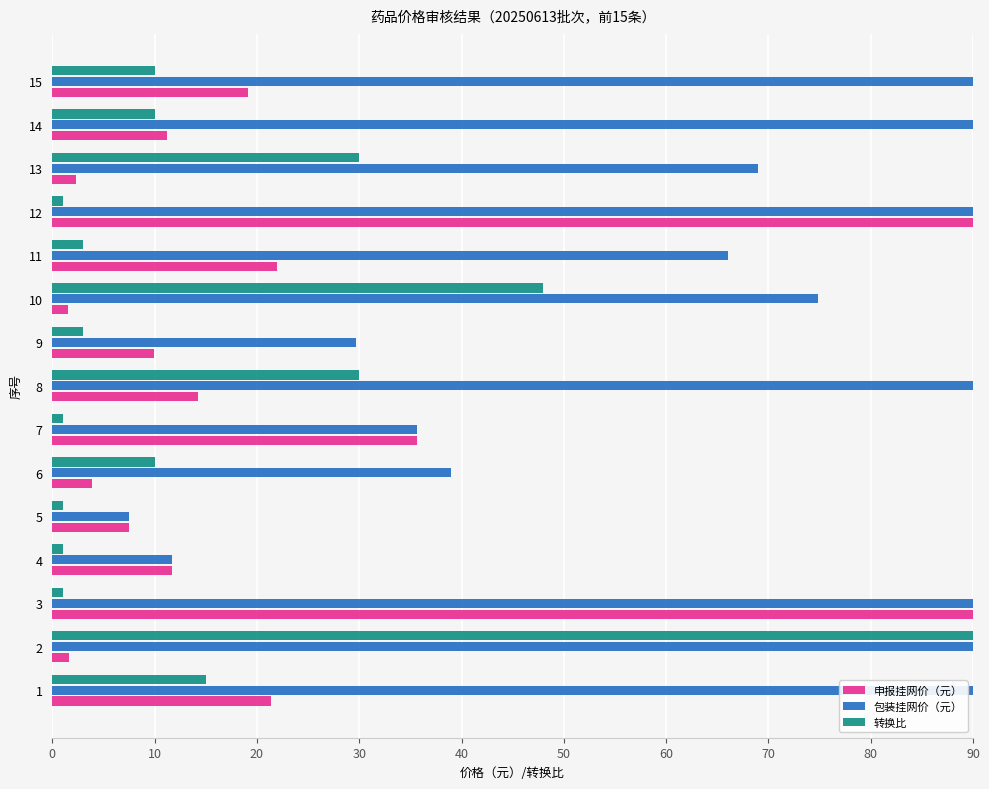

The 转换比 series shows 10.0 at 14. True or false?

True